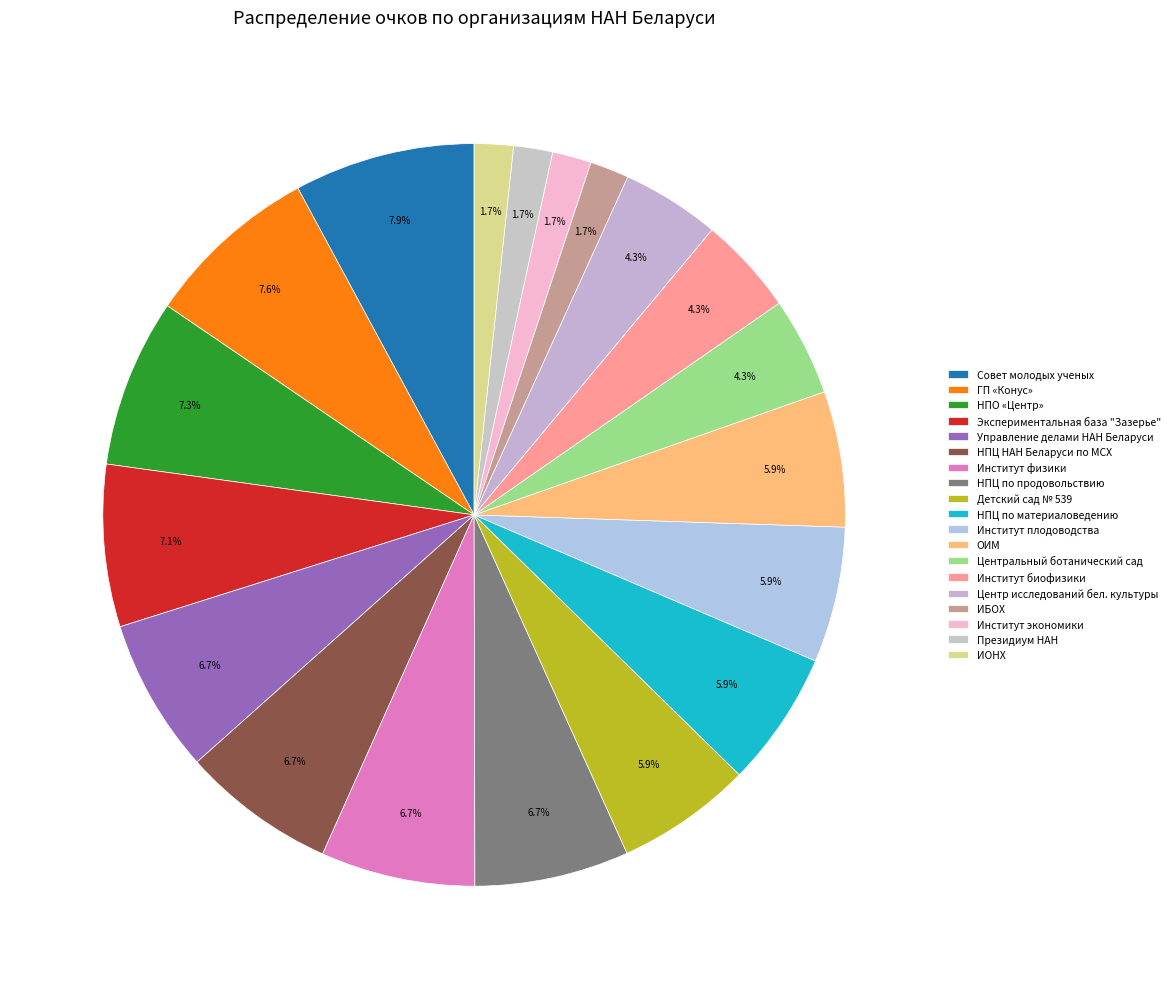

To the nearest percent, what portion does Институт плодоводства represent?

6%